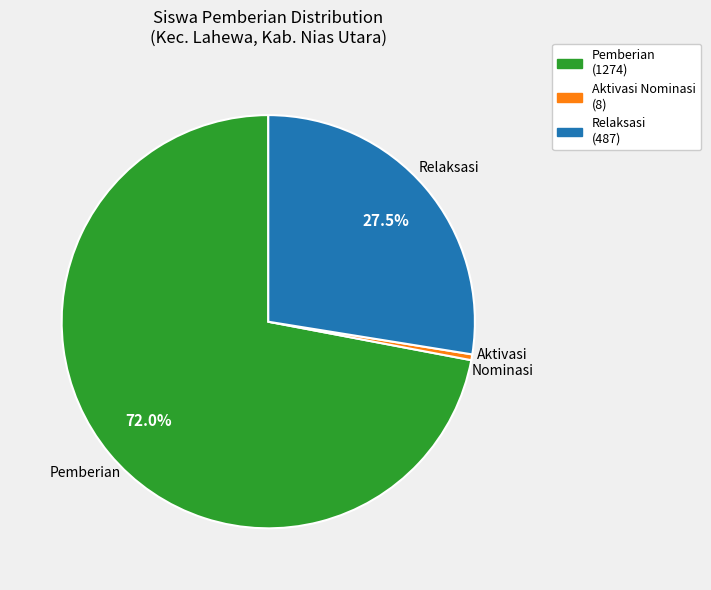

Is there a majority slice in this chart?

Yes